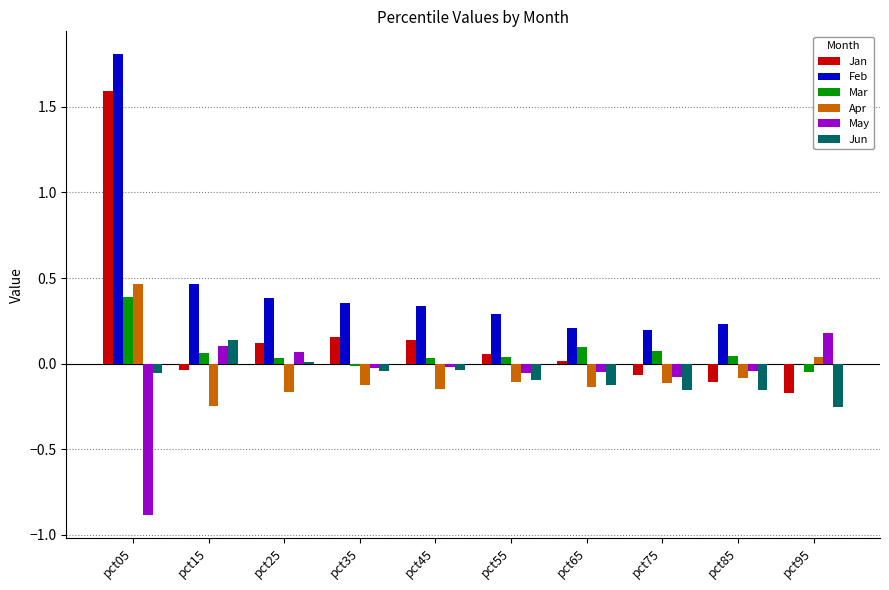

What are all the series names shown in the legend?

Jan, Feb, Mar, Apr, May, Jun